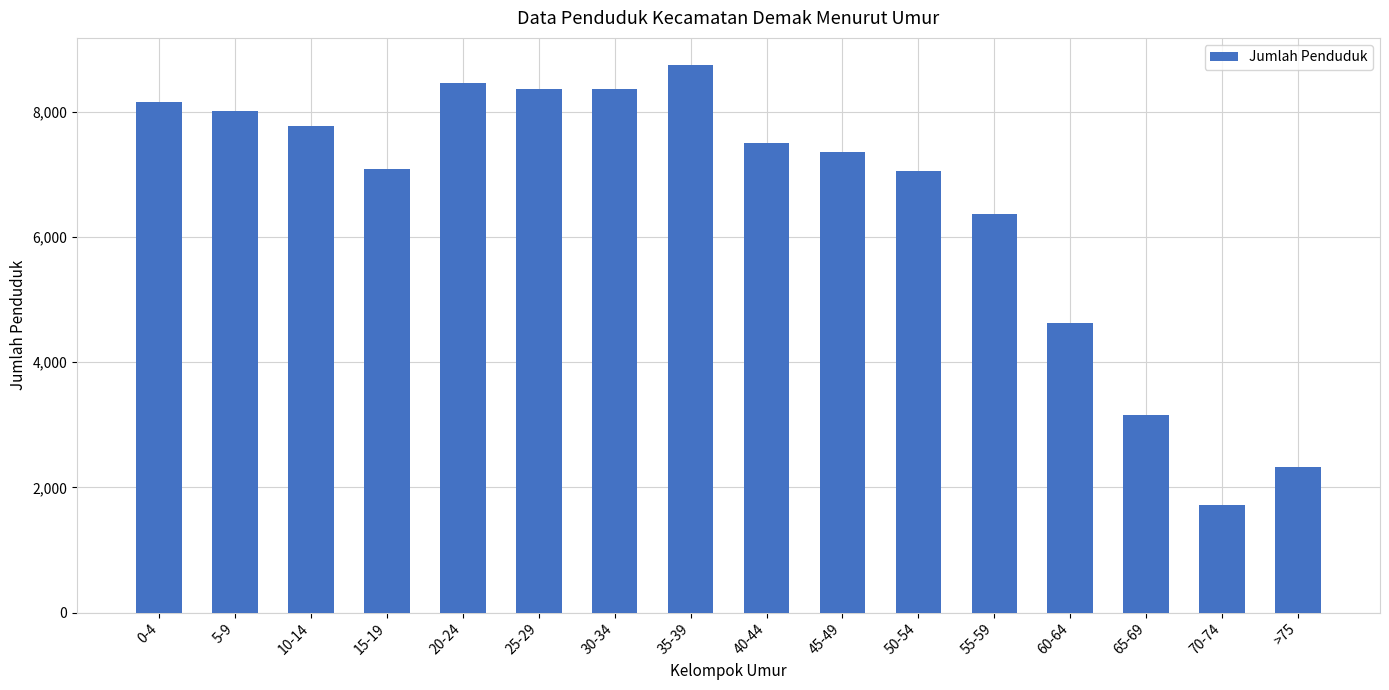

What is the minimum value shown in the chart?

1714